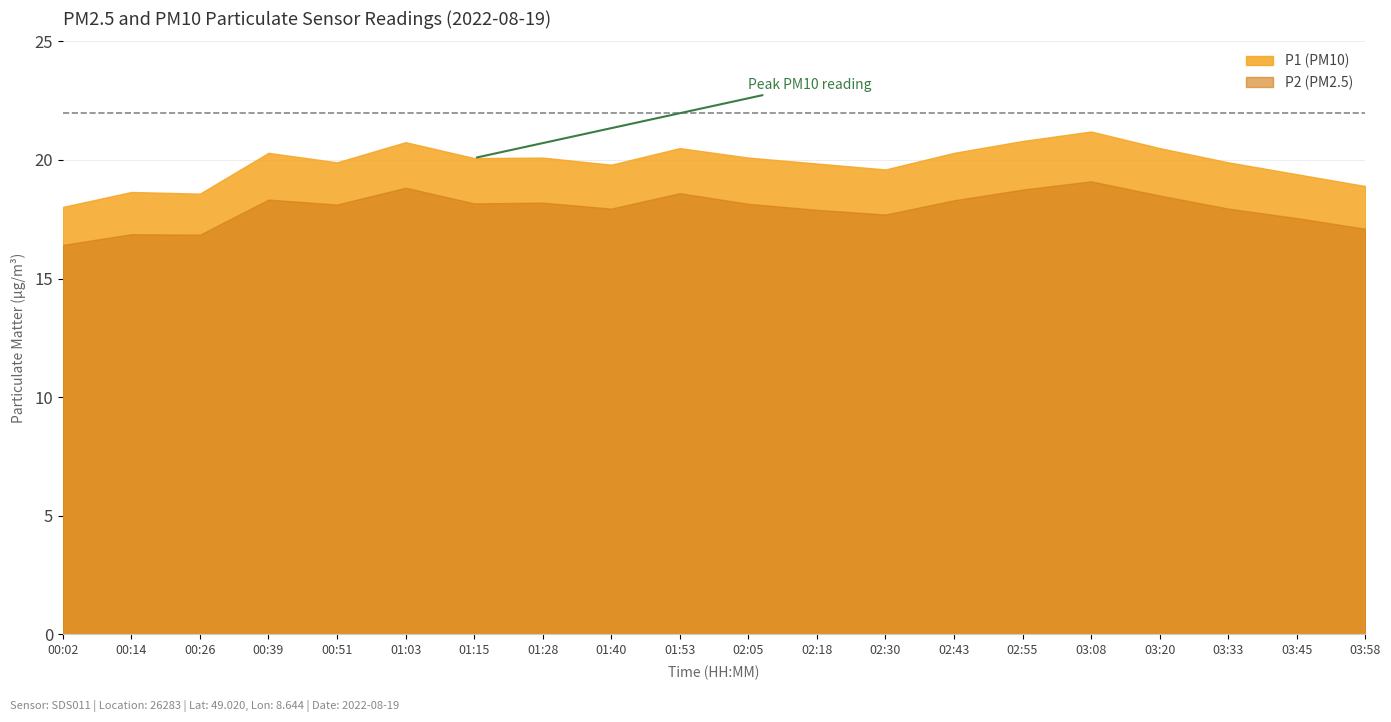

At which category does P2 reach its first local peak?

00:14